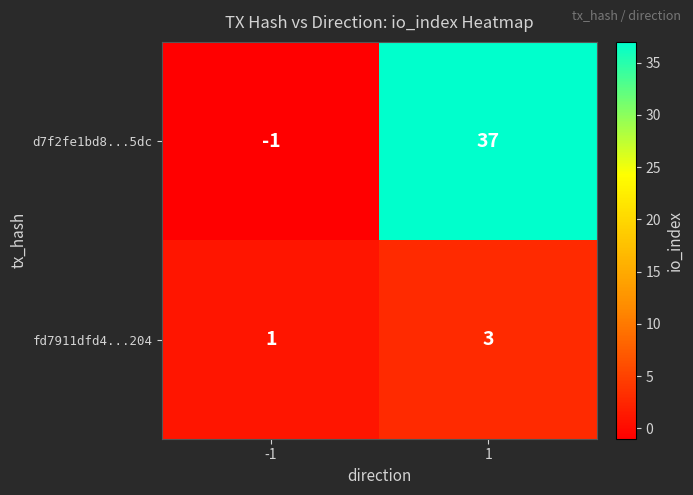

Which series has the largest range (max minus min)?

d7f2fe1bd8...5dc